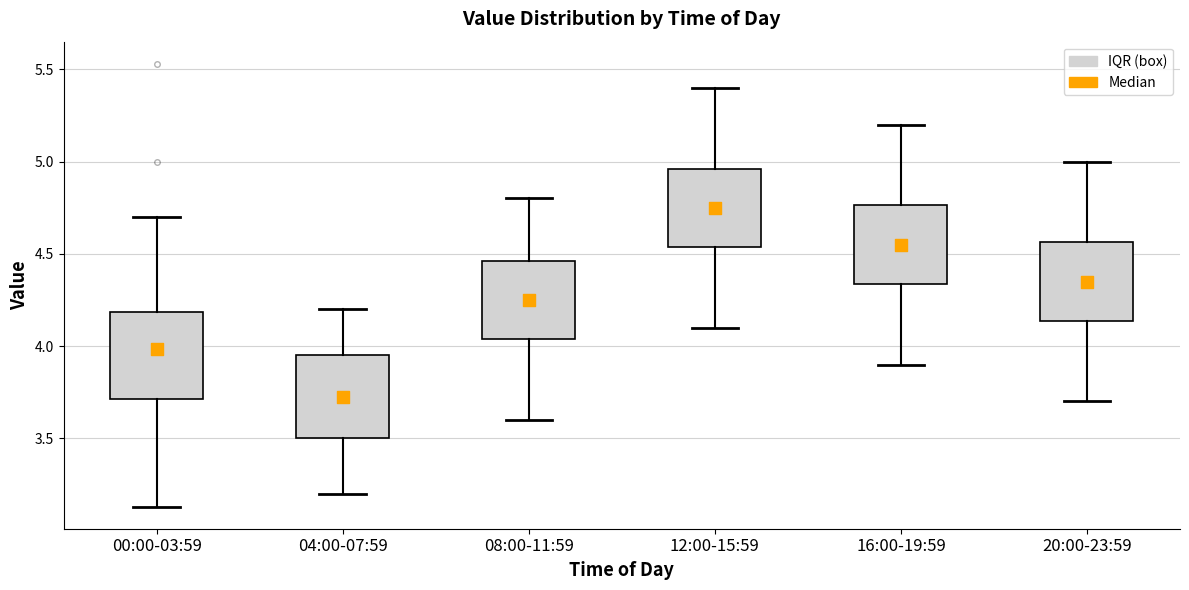

Where is the upper edge of the box for 00:00-03:59 on the y-axis? The values are not printed on the chart, so give them approximately, as read against the axis.

4.20